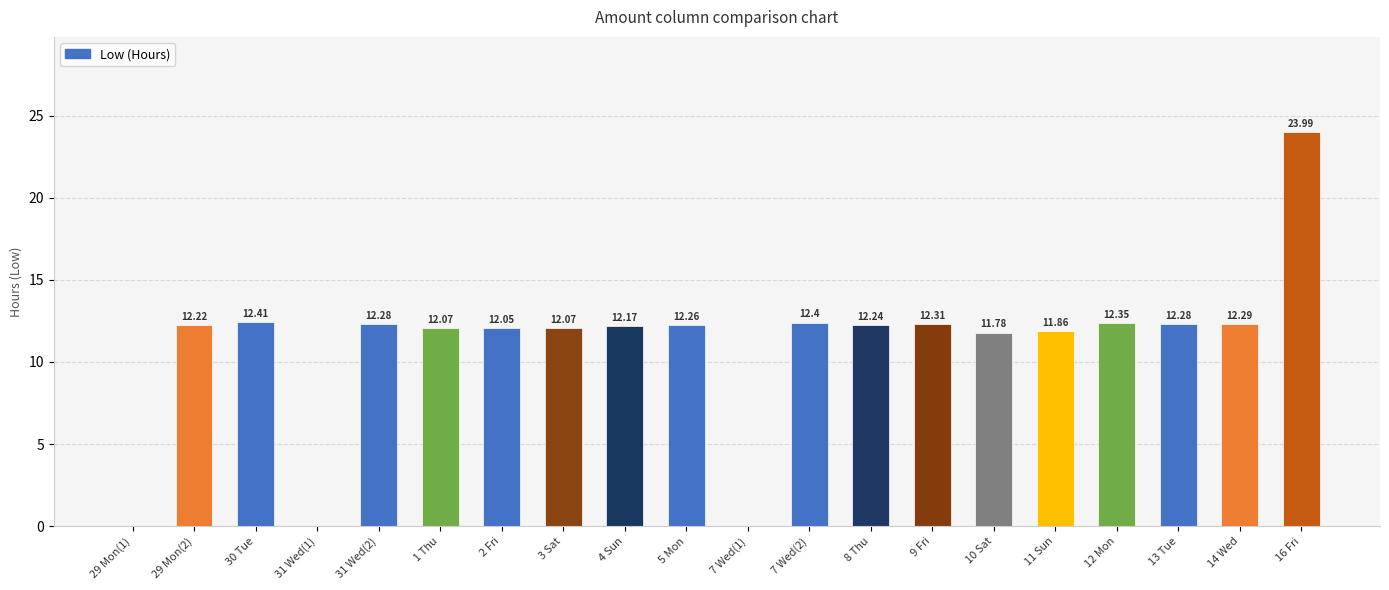

At which category does the chart reach its peak across all series?

16 Fri